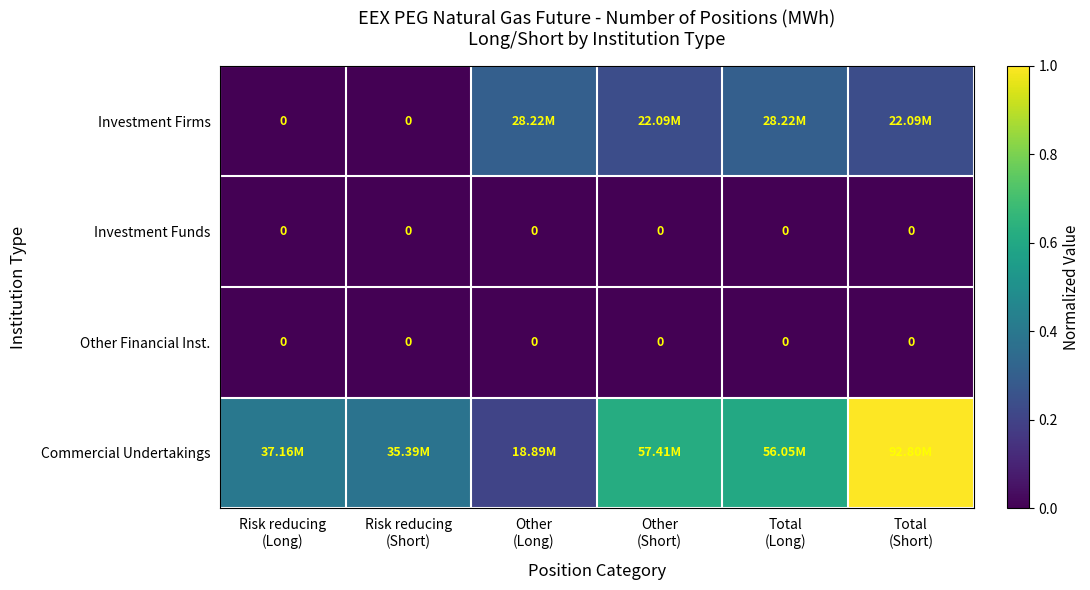

What is the maximum value for Commercial Undertakings?

1.0